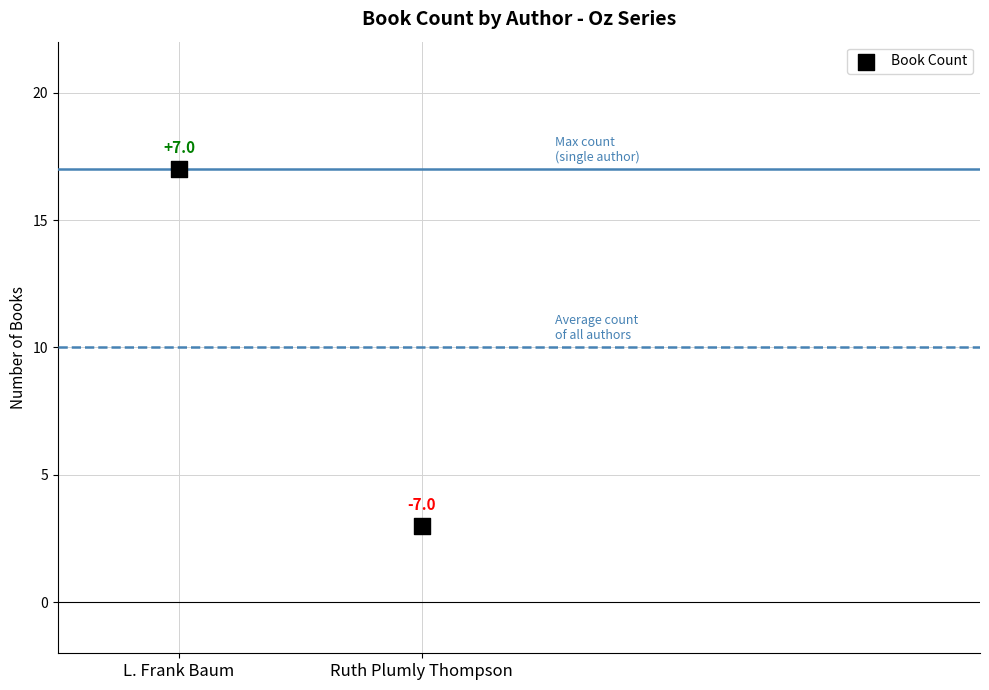

What is the average Y value?

10